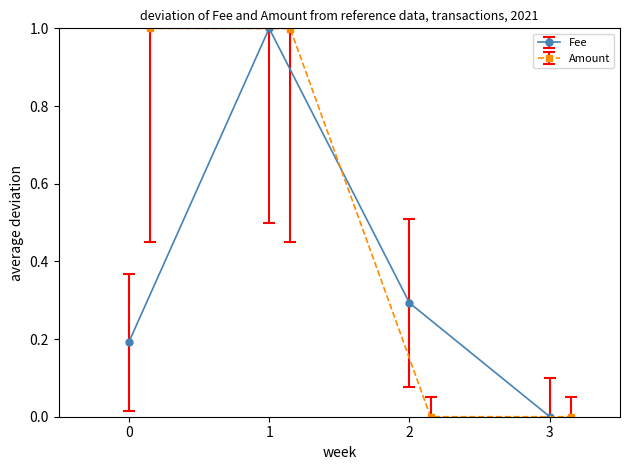

Is it true that Amount equals 0.6 at 2021-09-01 06:54:00?

False